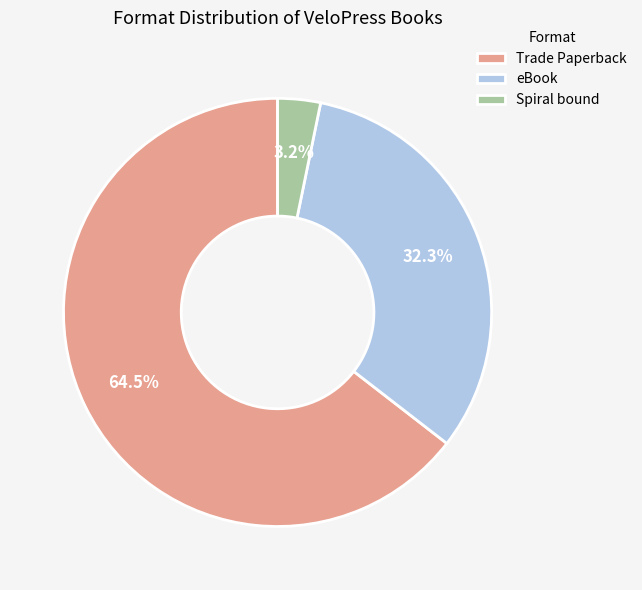

What is the smallest slice in the pie chart?

Spiral bound